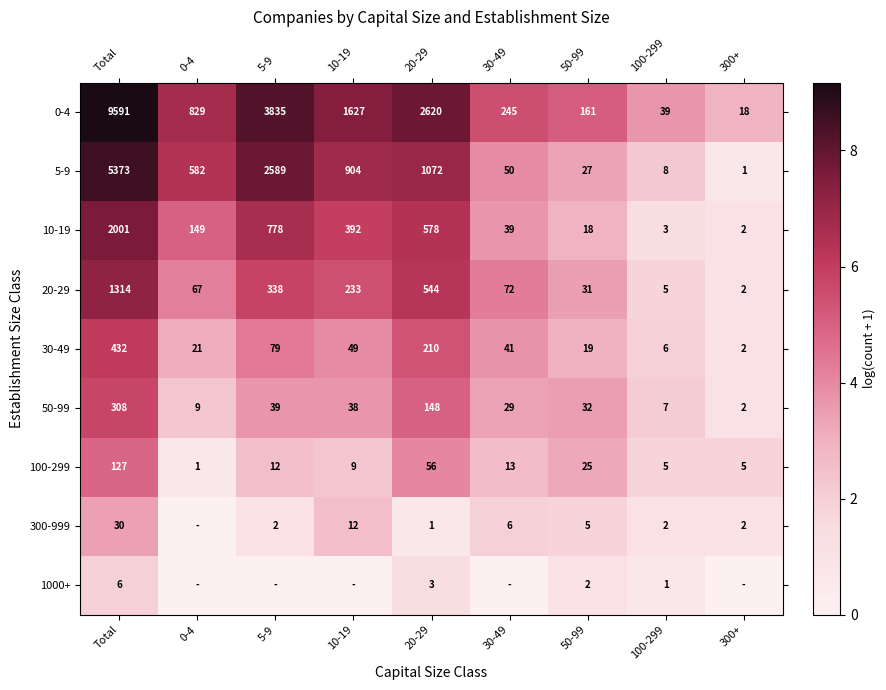

What is the spread (max minus min) of values at 100-299?

38